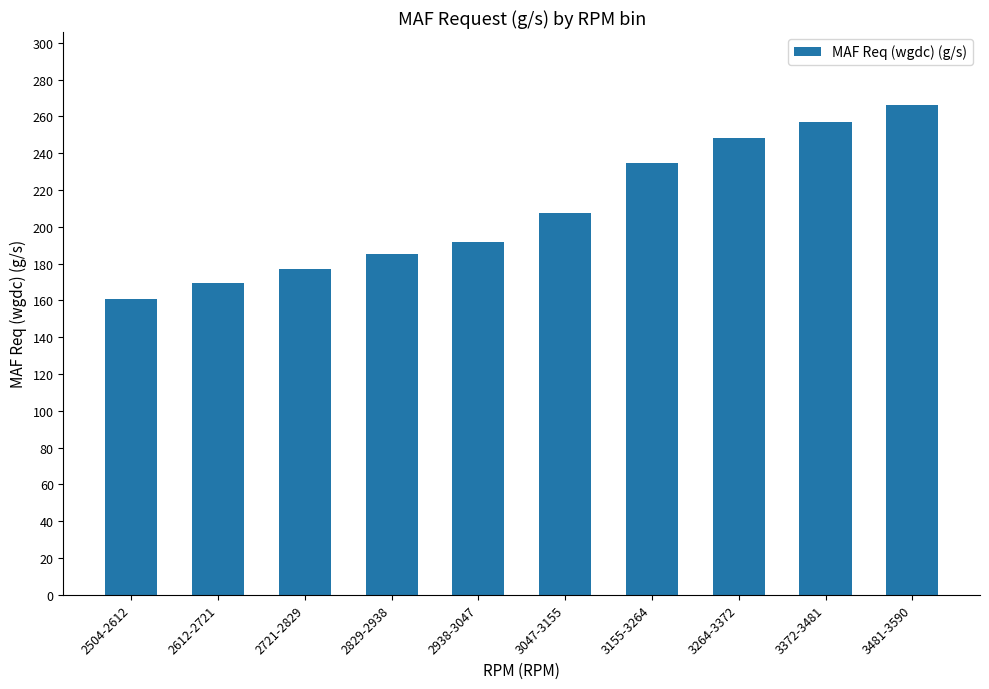

How many data points are less than 207?

5